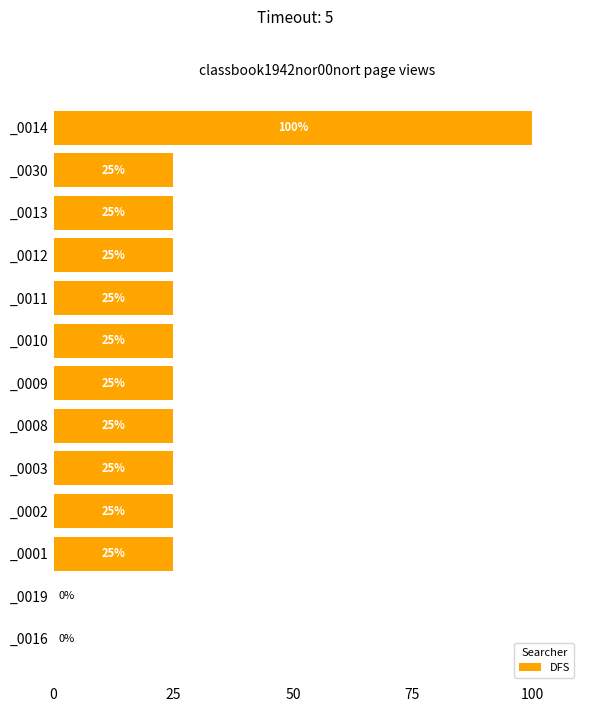

The chart shows a value of 7 at _0030. True or false?

False